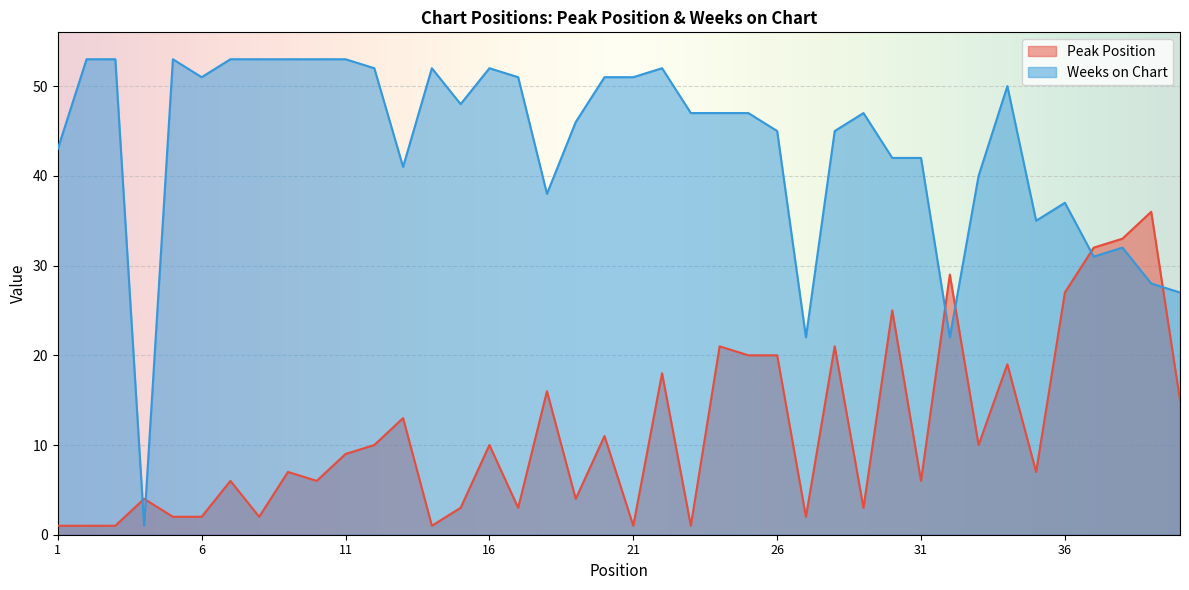

What is the difference between the Peak Position values at 36 and 1?

26